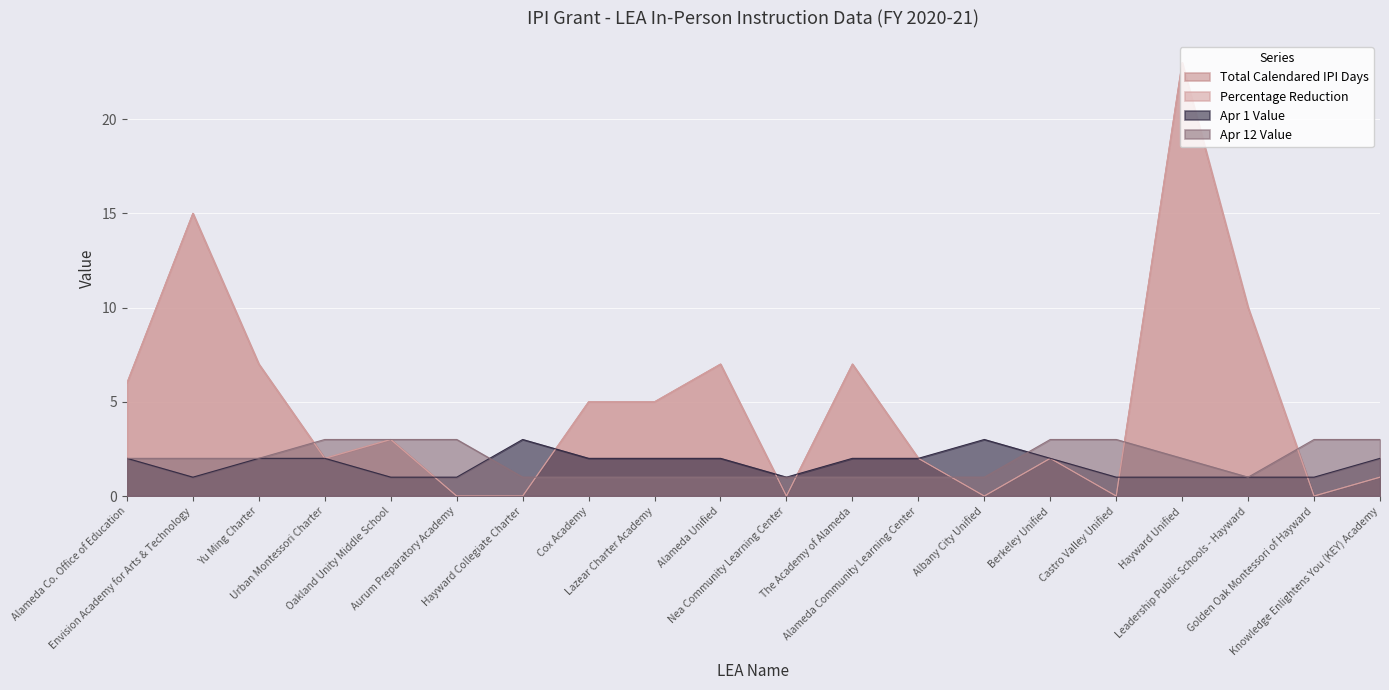

Reading left to right, extract all data points from this chart.

Total Calendared IPI Days: Alameda Co. Office of Education=6.0	Envision Academy for Arts & Technology=15.0	Yu Ming Charter=7.0	Urban Montessori Charter=2.0	Oakland Unity Middle School=3.0	Aurum Preparatory Academy=0.0	Hayward Collegiate Charter=0.0	Cox Academy=5.0	Lazear Charter Academy=5.0	Alameda Unified=7.0	Nea Community Learning Center=0.0	The Academy of Alameda=7.0	Alameda Community Learning Center=2.0	Albany City Unified=0.0	Berkeley Unified=2.0	Castro Valley Unified=0.0	Hayward Unified=23.0	Leadership Public Schools - Hayward=10.0	Golden Oak Montessori of Hayward=0.0	Knowledge Enlightens You (KEY) Academy=1.0
Percentage Reduction: Alameda Co. Office of Education=6.0	Envision Academy for Arts & Technology=15.0	Yu Ming Charter=7.0	Urban Montessori Charter=2.0	Oakland Unity Middle School=3.0	Aurum Preparatory Academy=0.0	Hayward Collegiate Charter=0.0	Cox Academy=5.0	Lazear Charter Academy=5.0	Alameda Unified=7.0	Nea Community Learning Center=0.0	The Academy of Alameda=7.0	Alameda Community Learning Center=2.0	Albany City Unified=0.0	Berkeley Unified=2.0	Castro Valley Unified=0.0	Hayward Unified=23.0	Leadership Public Schools - Hayward=10.0	Golden Oak Montessori of Hayward=0.0	Knowledge Enlightens You (KEY) Academy=1.0
Apr 1 Value: Alameda Co. Office of Education=2.0	Envision Academy for Arts & Technology=1.0	Yu Ming Charter=2.0	Urban Montessori Charter=2.0	Oakland Unity Middle School=1.0	Aurum Preparatory Academy=1.0	Hayward Collegiate Charter=3.0	Cox Academy=2.0	Lazear Charter Academy=2.0	Alameda Unified=2.0	Nea Community Learning Center=1.0	The Academy of Alameda=2.0	Alameda Community Learning Center=2.0	Albany City Unified=3.0	Berkeley Unified=2.0	Castro Valley Unified=1.0	Hayward Unified=1.0	Leadership Public Schools - Hayward=1.0	Golden Oak Montessori of Hayward=1.0	Knowledge Enlightens You (KEY) Academy=2.0
Apr 12 Value: Alameda Co. Office of Education=2.0	Envision Academy for Arts & Technology=2.0	Yu Ming Charter=2.0	Urban Montessori Charter=3.0	Oakland Unity Middle School=3.0	Aurum Preparatory Academy=3.0	Hayward Collegiate Charter=1.0	Cox Academy=1.0	Lazear Charter Academy=1.0	Alameda Unified=1.0	Nea Community Learning Center=1.0	The Academy of Alameda=1.0	Alameda Community Learning Center=1.0	Albany City Unified=1.0	Berkeley Unified=3.0	Castro Valley Unified=3.0	Hayward Unified=2.0	Leadership Public Schools - Hayward=1.0	Golden Oak Montessori of Hayward=3.0	Knowledge Enlightens You (KEY) Academy=3.0